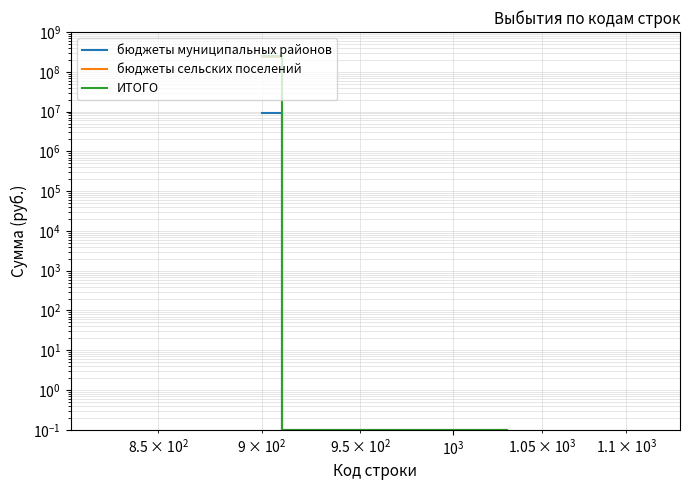

Is this an area chart (filled region under the line)?

No